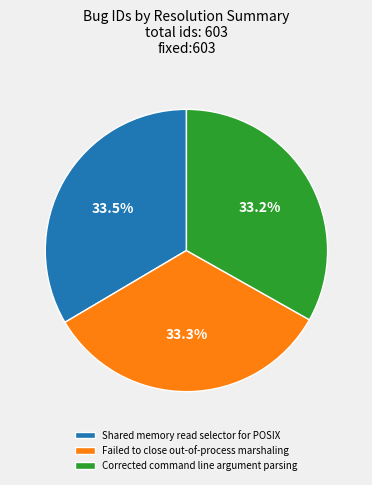

What is the ratio of the value at Failed to close out-of-process marshaling to the value at Shared memory read selector for POSIX?

1.0